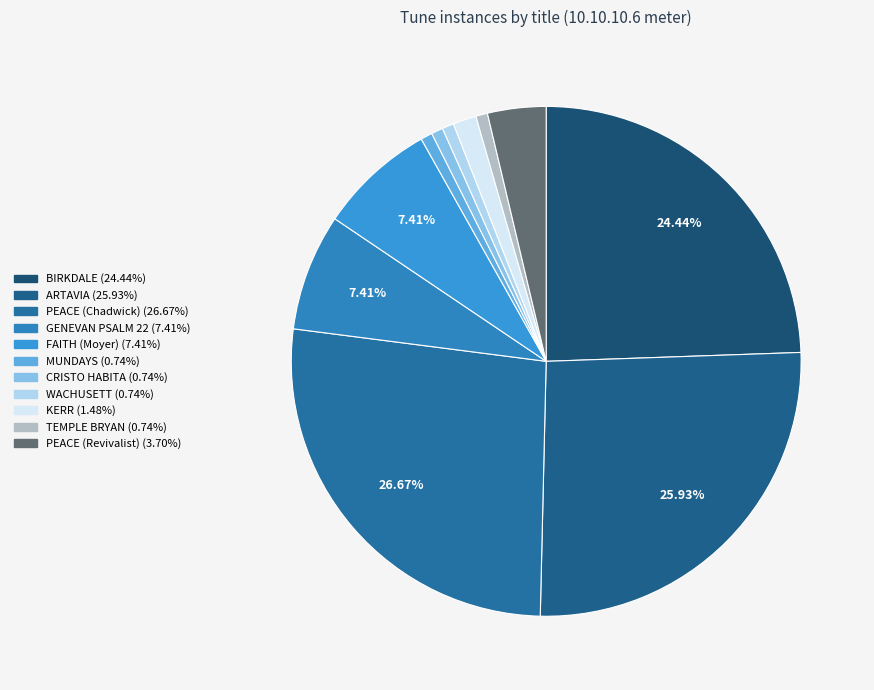

To the nearest percent, what is the difference between the BIRKDALE and ARTAVIA slice percentages?

1%